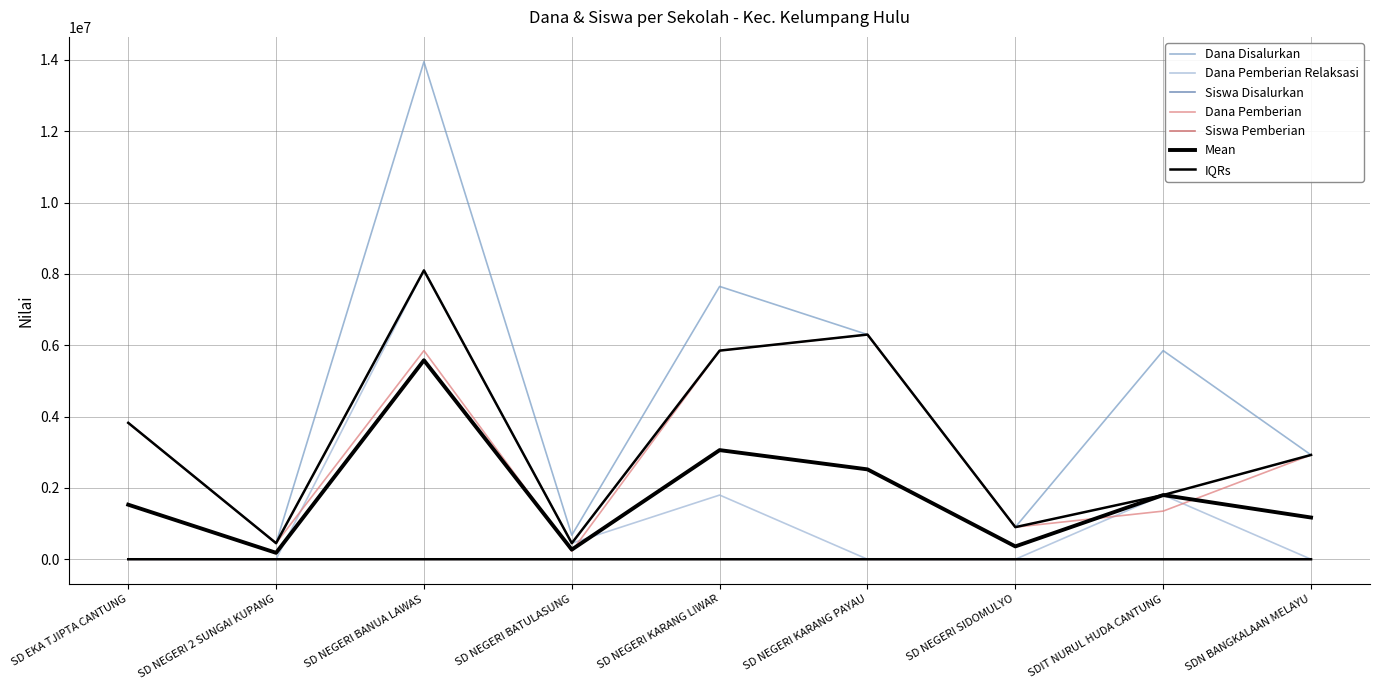

How many data points does each series have?

9